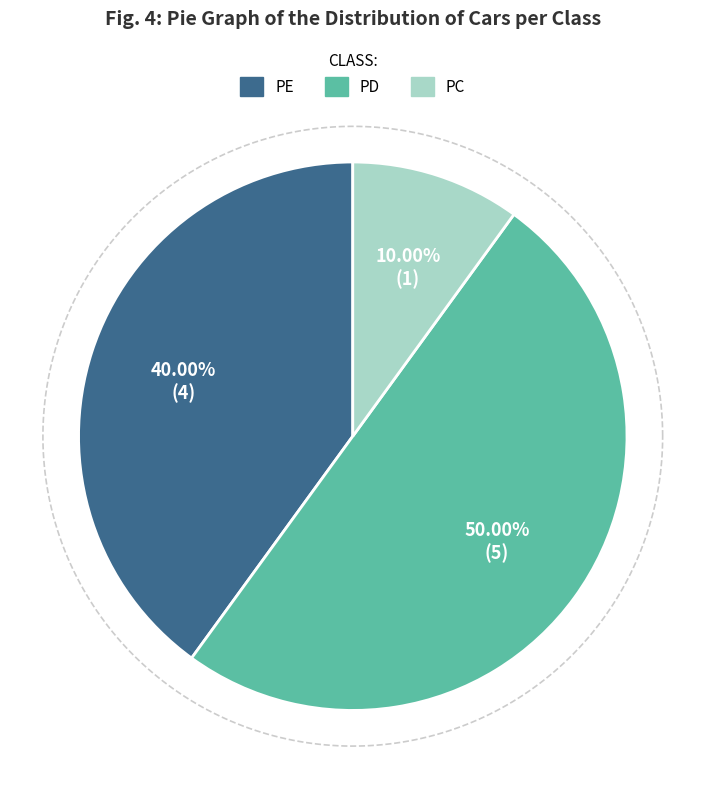

Which slice is the smallest?

PC